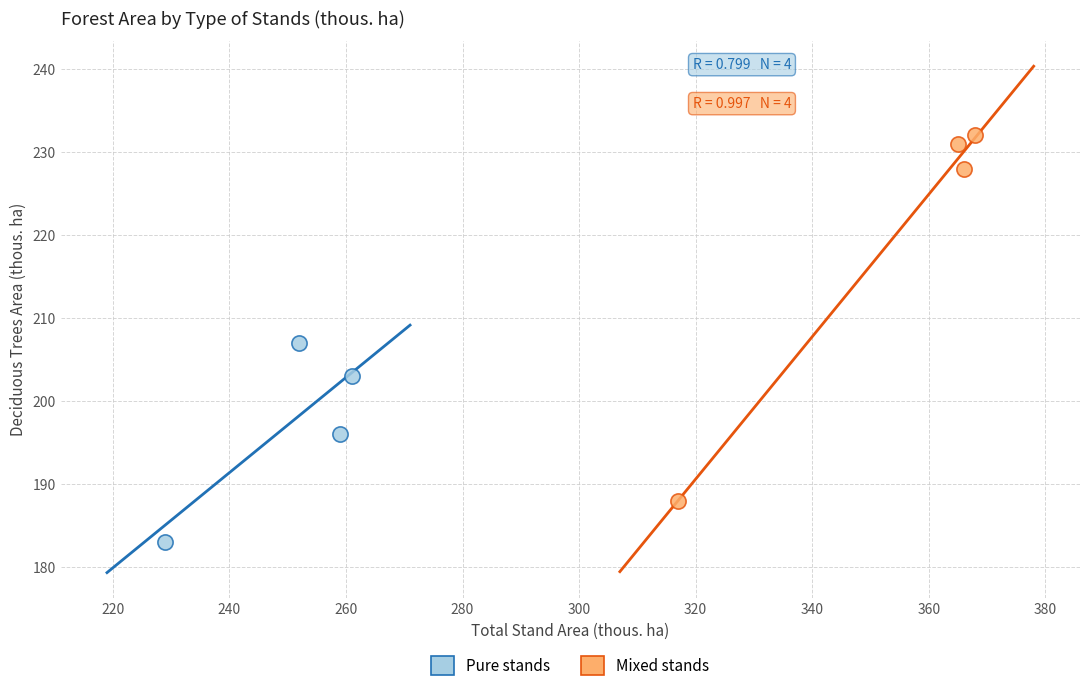

Which series has the largest Y range (max minus min)?

Mixed stands